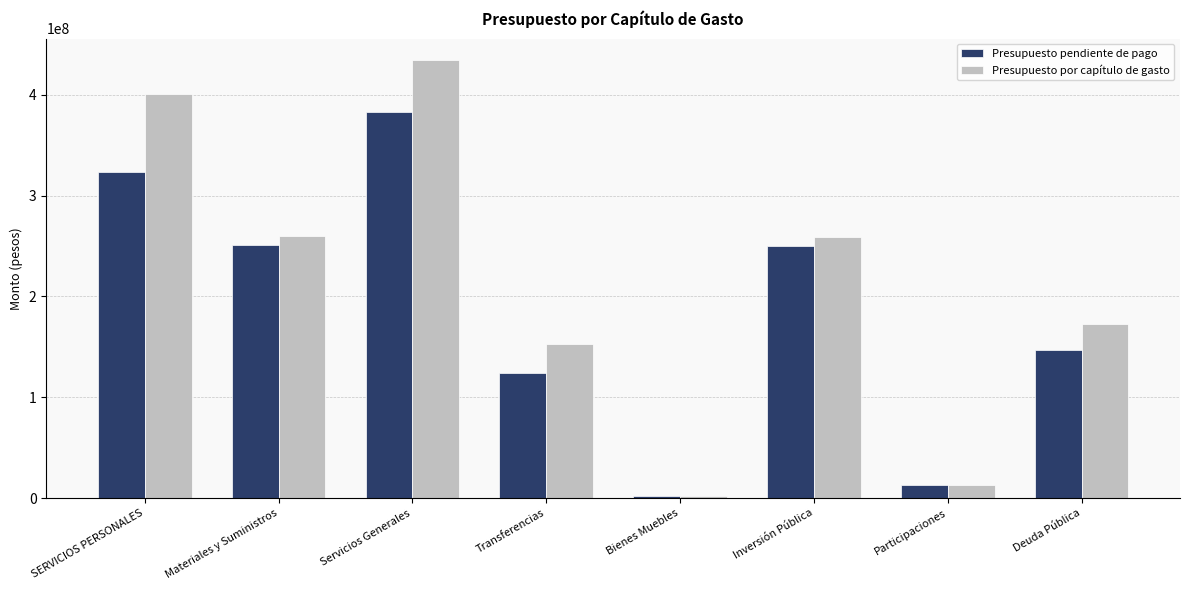

What are all the series names shown in the legend?

Presupuesto pendiente de pago, Presupuesto por capítulo de gasto